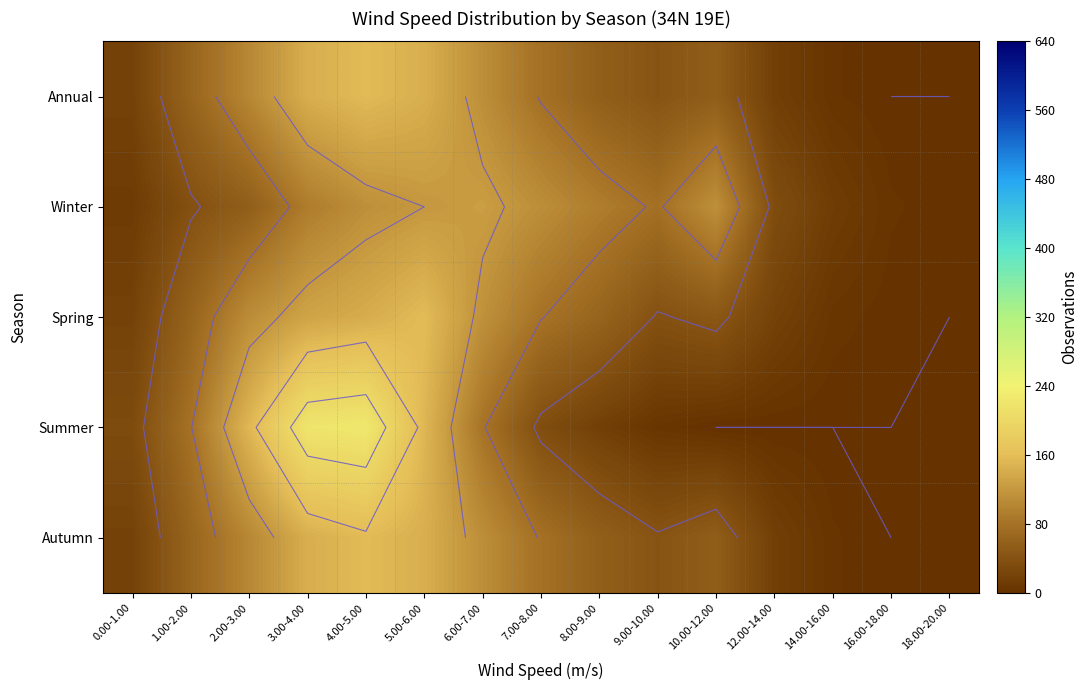

At 14.00-16.00, list the series in order from largest to smallest.

Winter, Spring, Annual, Autumn, Summer